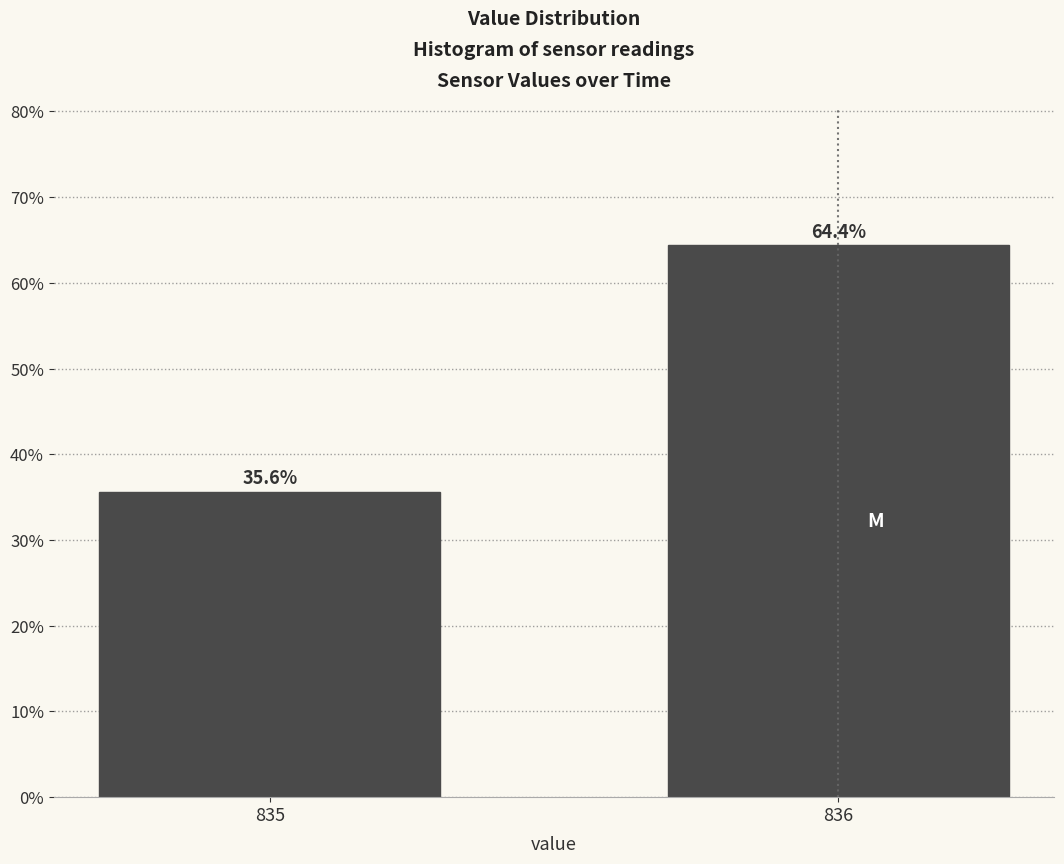

Reading right to left, extract all data points from this chart.

836=64.4	835=35.6